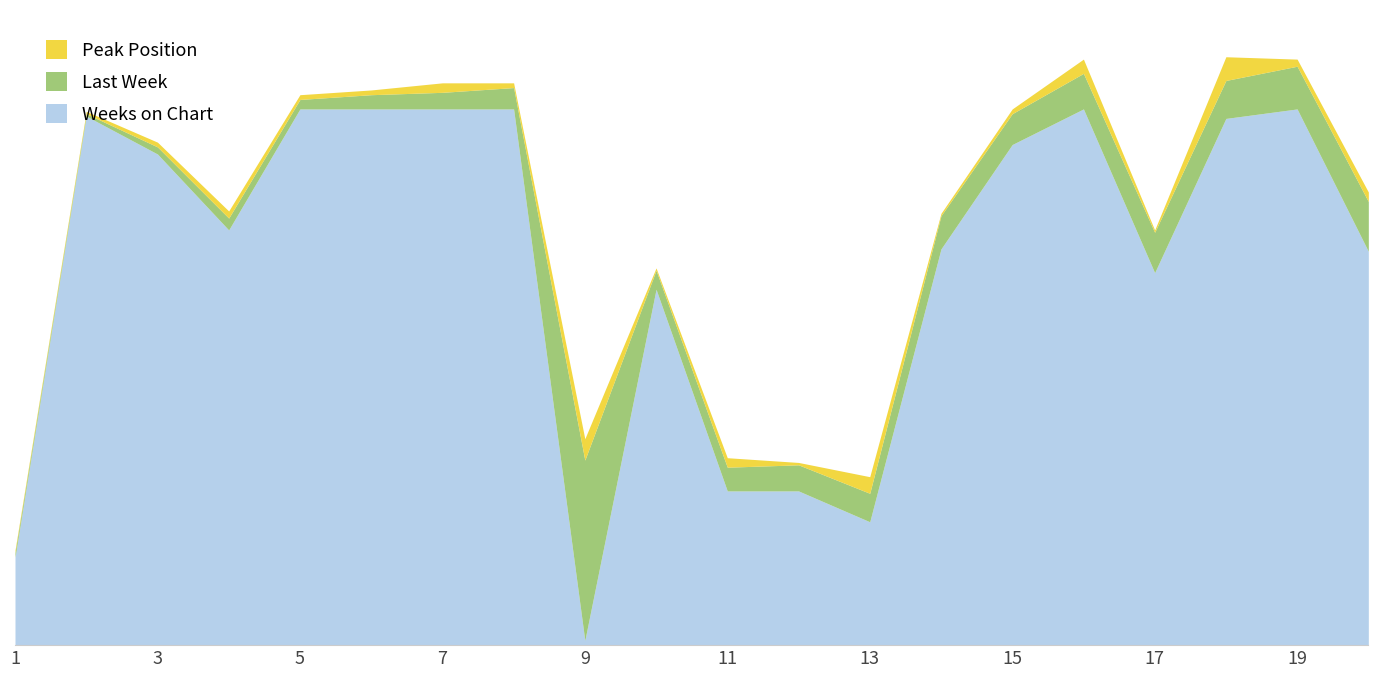

What is the minimum value for Weeks on Chart?

2